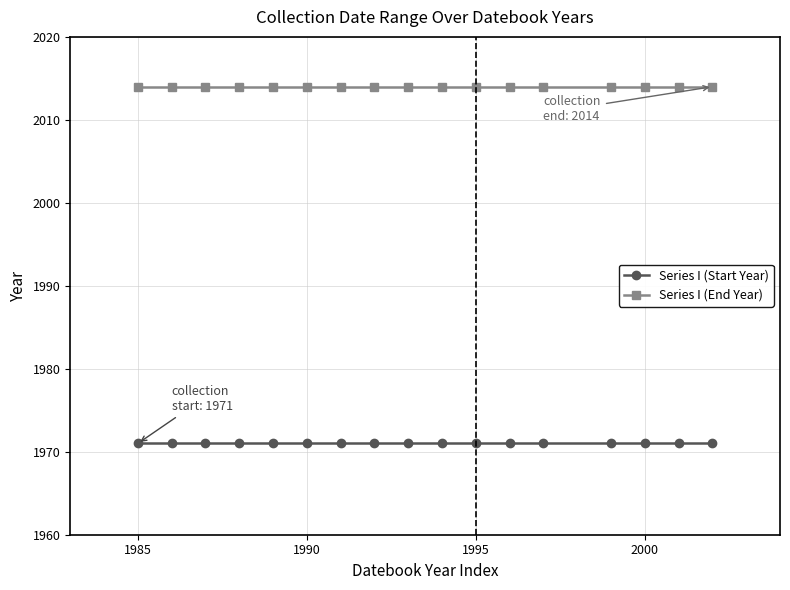

Reading left to right, transcribe all the data shown in this chart.

Series I (Start Year): 1971	1971	1971	1971	1971	1971	1971	1971	1971	1971	1971	1971	1971	1971	1971	1971	1971
Series I (End Year): 2014	2014	2014	2014	2014	2014	2014	2014	2014	2014	2014	2014	2014	2014	2014	2014	2014